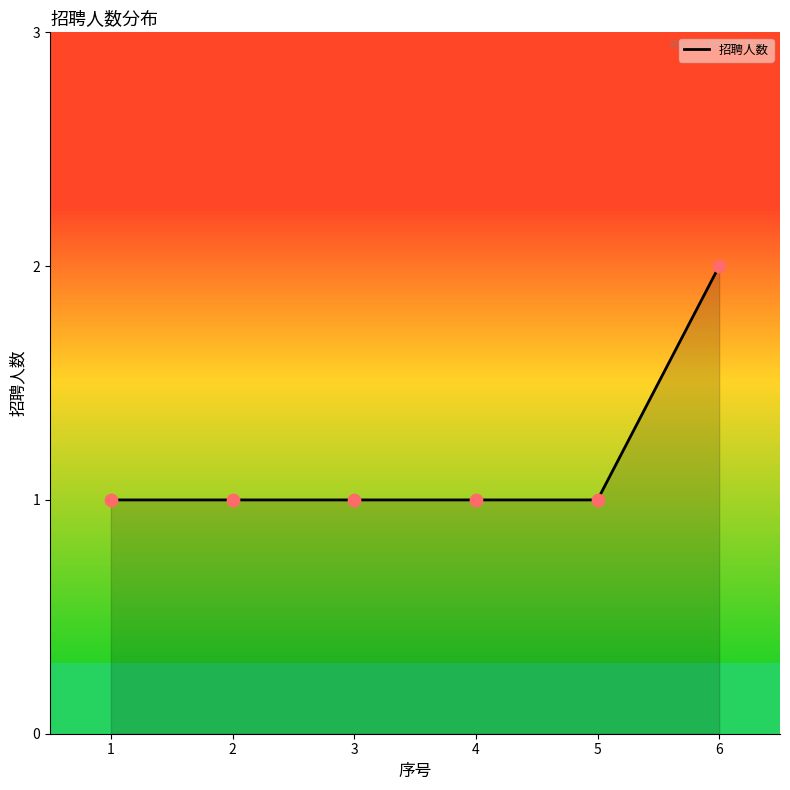

Which series has the widest spread of Y values?

招聘人数_line